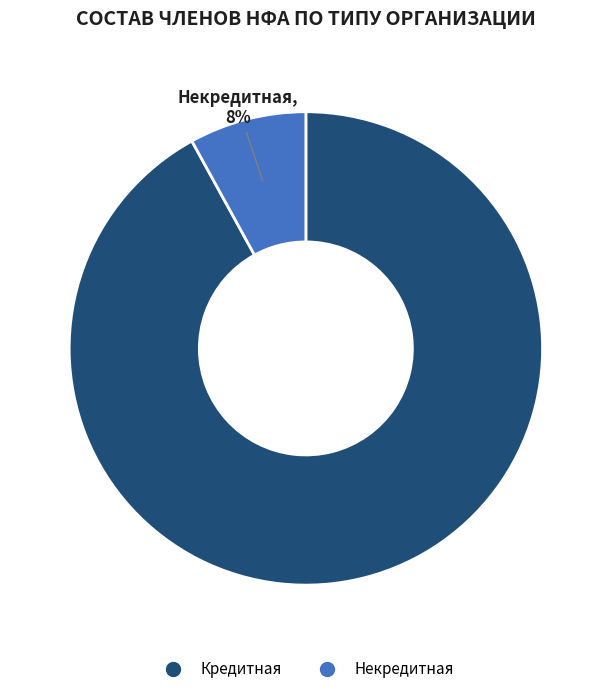

How many slices are in this pie chart?

2